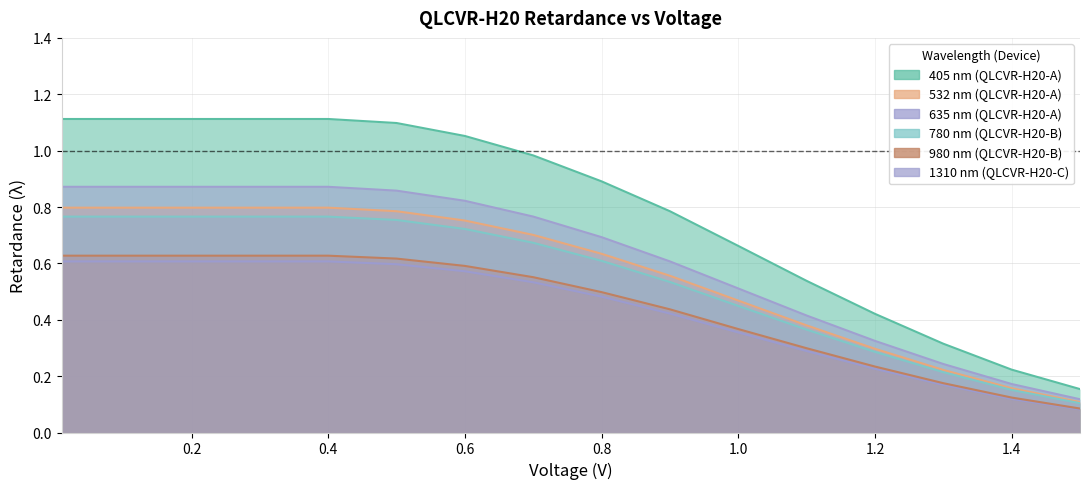

Which series has the widest spread of values?

405 nm (QLCVR-H20-A)